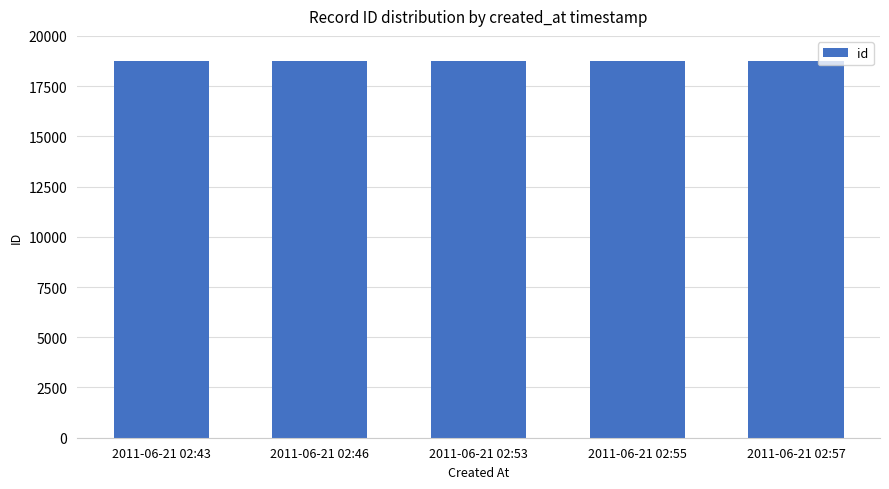

What is the value of the 3rd bar from the left?

18734